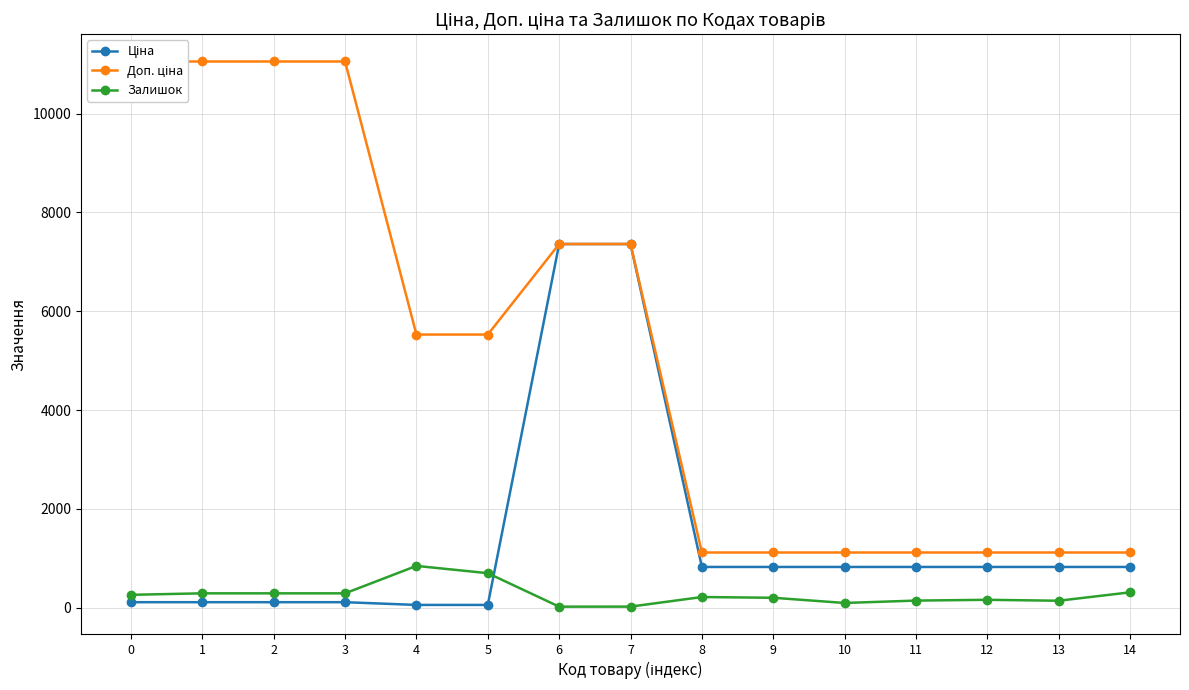

What is the difference between the maximum and minimum values in the Доп. ціна series?

9938.5